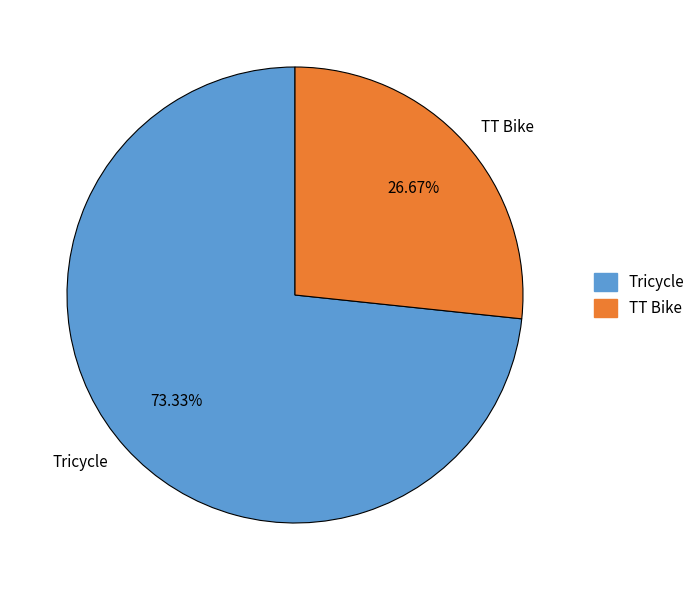

How many slices are in this pie chart?

2